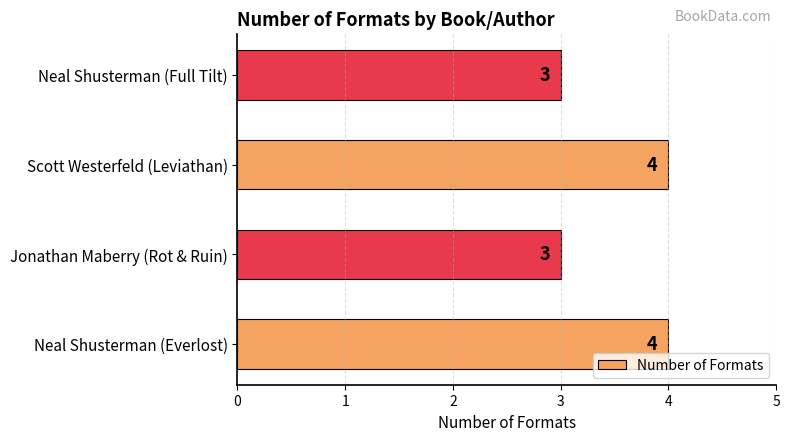

What is the smallest value displayed?

3